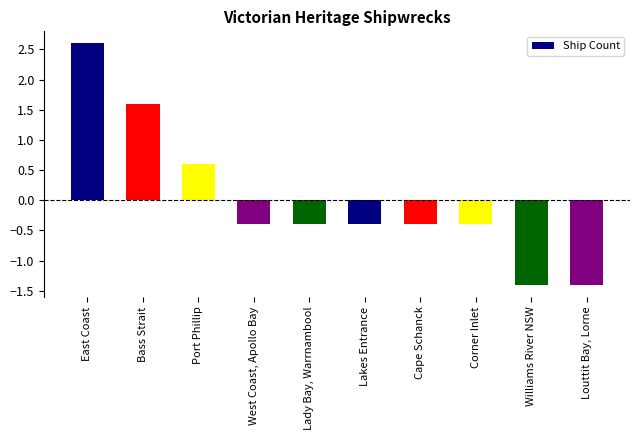

At which category does the chart reach its peak across all series?

East Coast